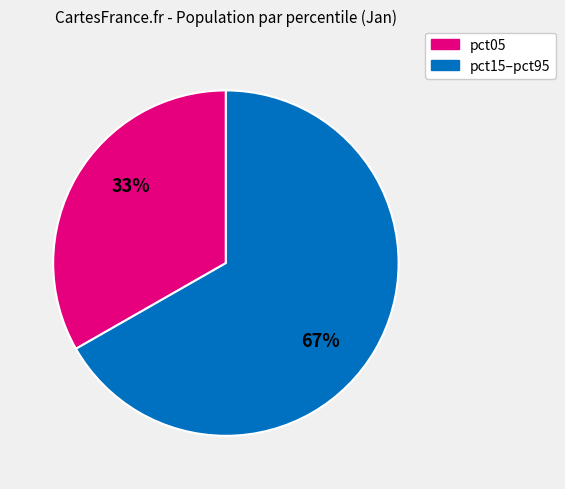

How many slices are in this pie chart?

2